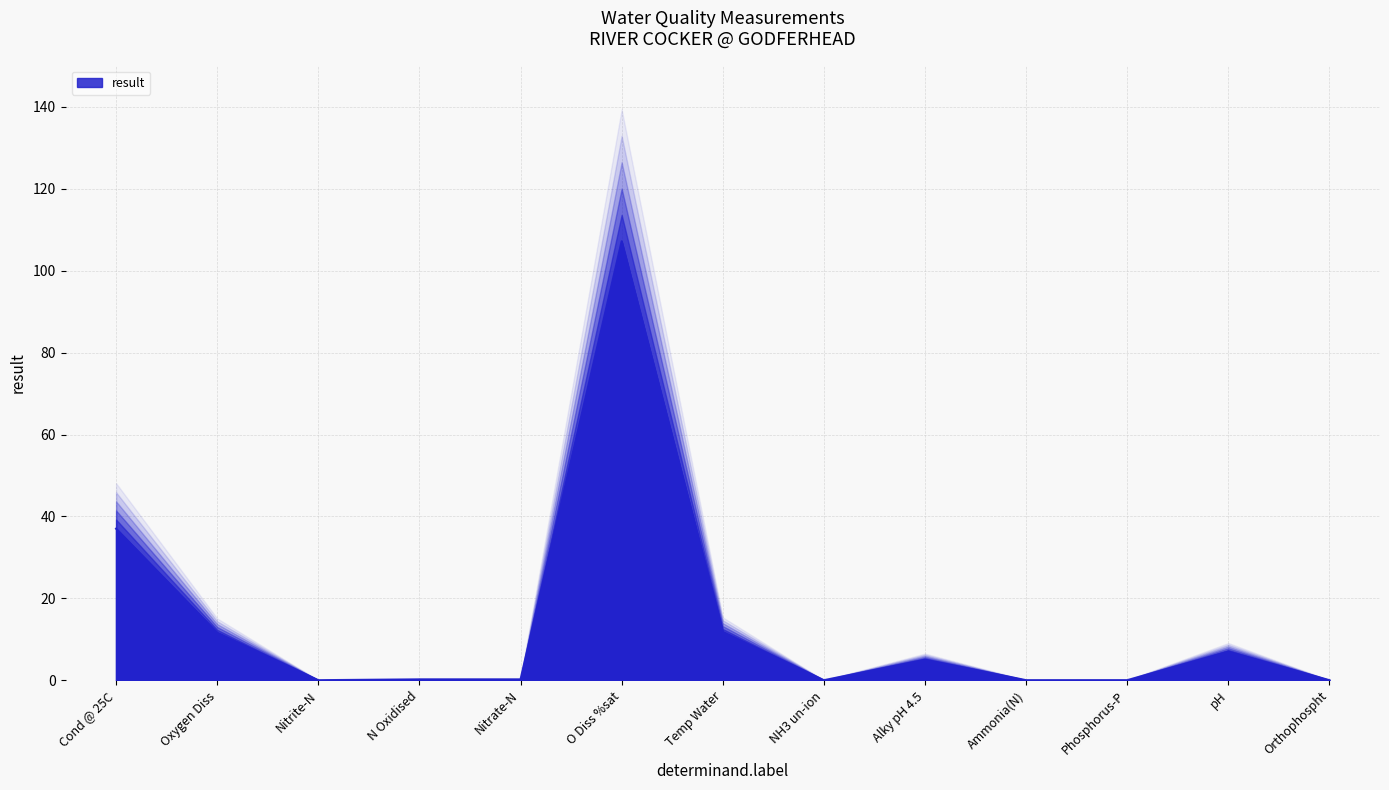

List the labels in order of value, largest first.

O Diss %sat, Cond @ 25C, Temp Water, Oxygen Diss, pH, Alky pH 4.5, N Oxidised, Nitrate-N, Phosphorus-P, Ammonia(N), Orthophospht, Nitrite-N, NH3 un-ion